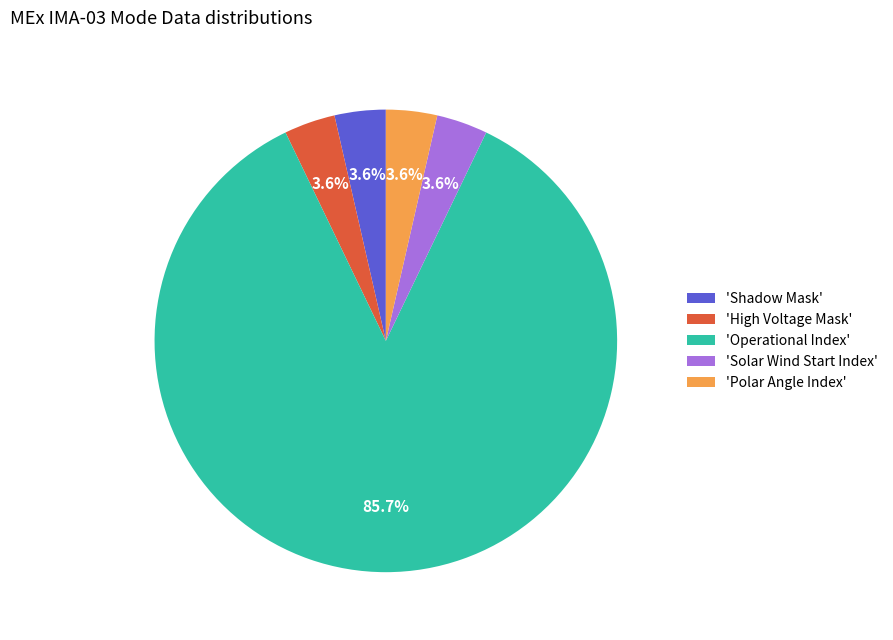

Which category has the biggest portion of the pie?

'Operational Index'